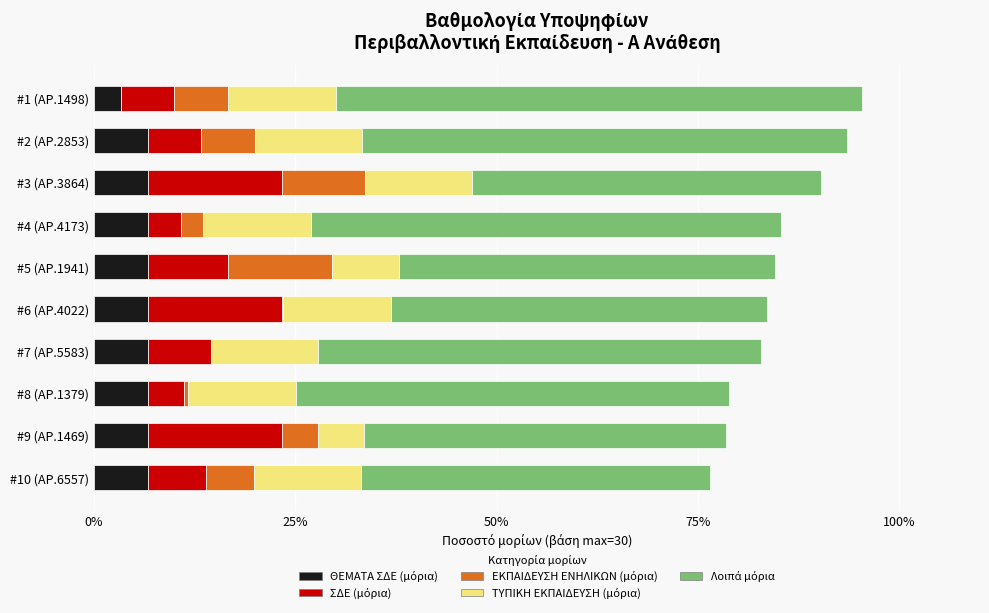

What is the total value across all series at #1 (ΑΡ.1498)?

95.3